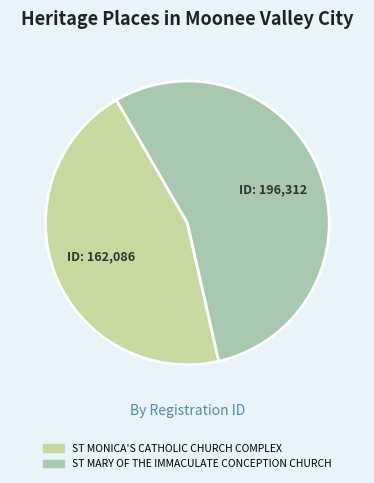

How many slices are in this pie chart?

2